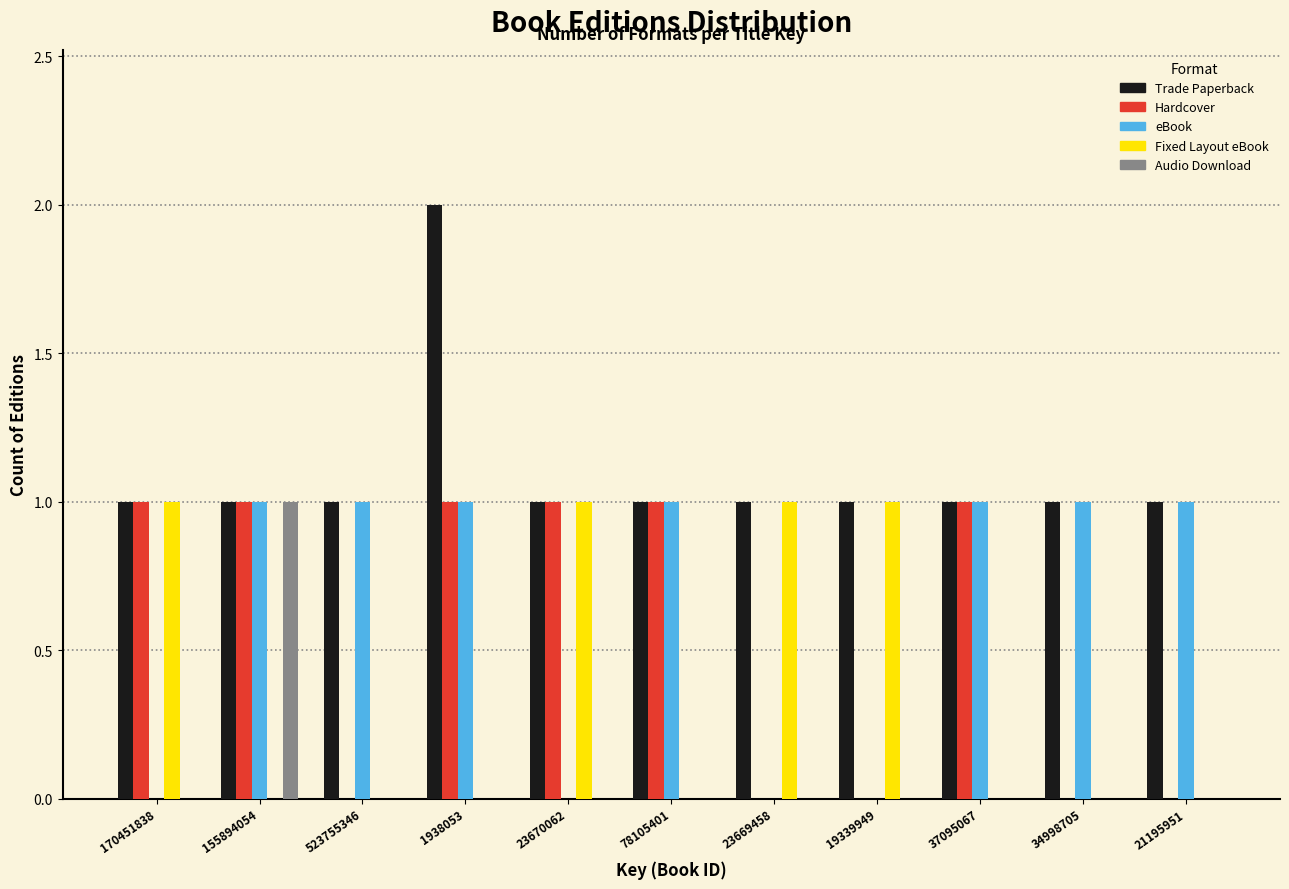

What is the sum of all Fixed Layout eBook values?

4